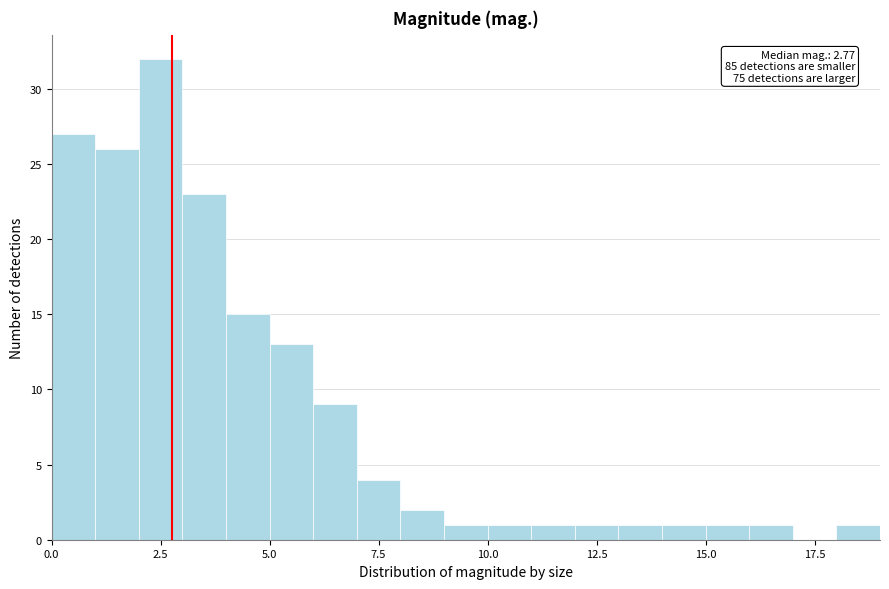

Read against the x-axis, roughly where is the centre of the tallest bar?

2.5